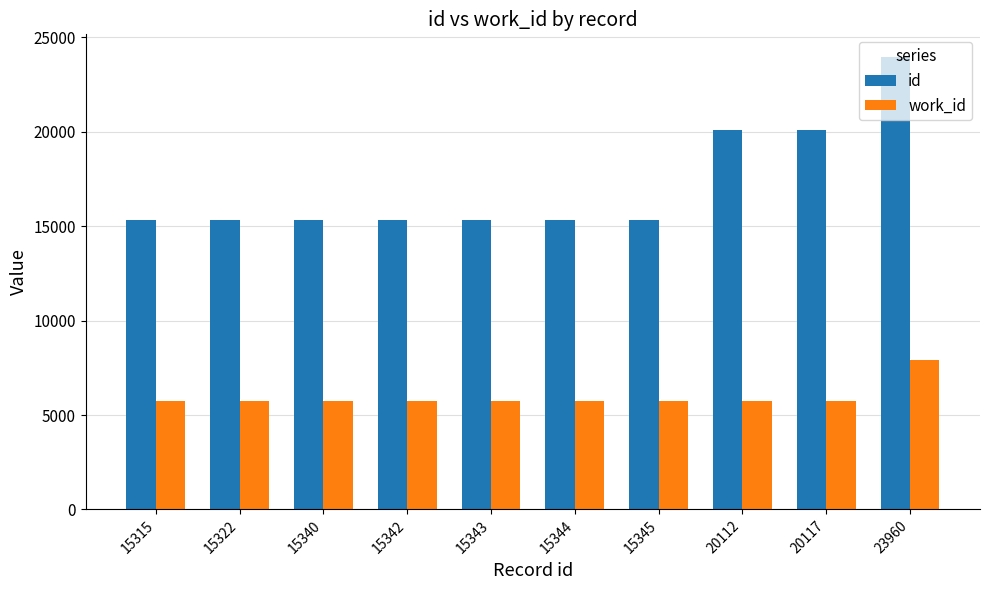

How many bars are there in total?

20